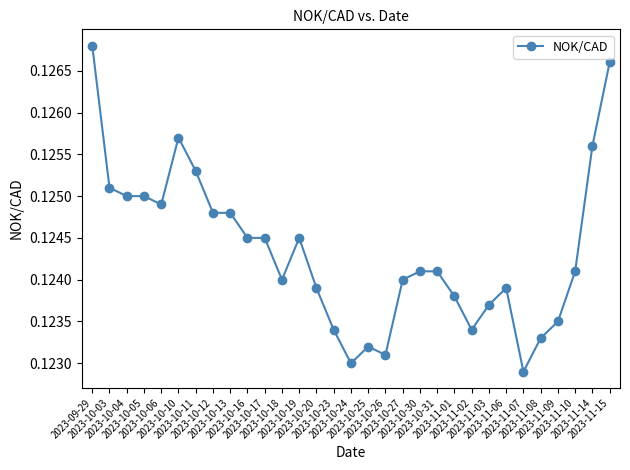

How many values are between 0 and 1?

31